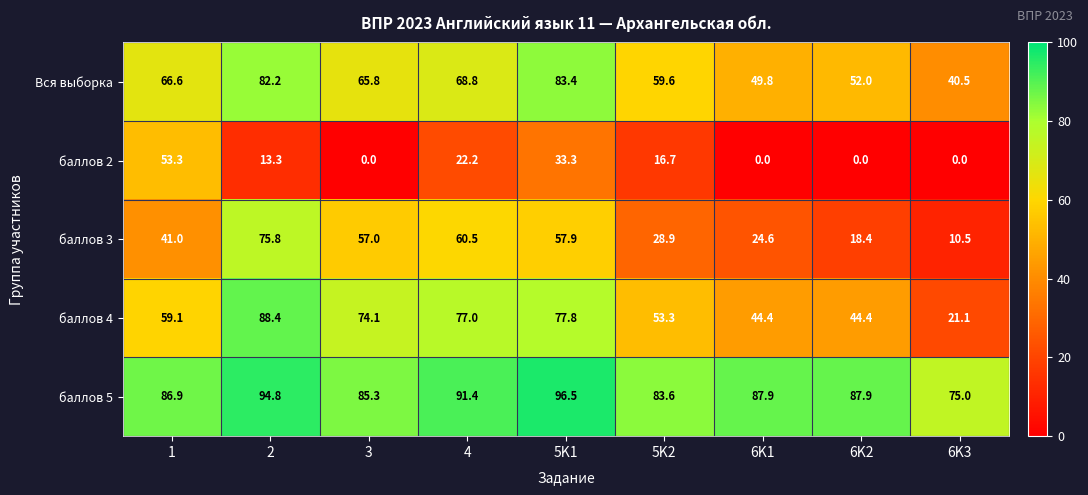

At which category is the sum across all series the highest?

2